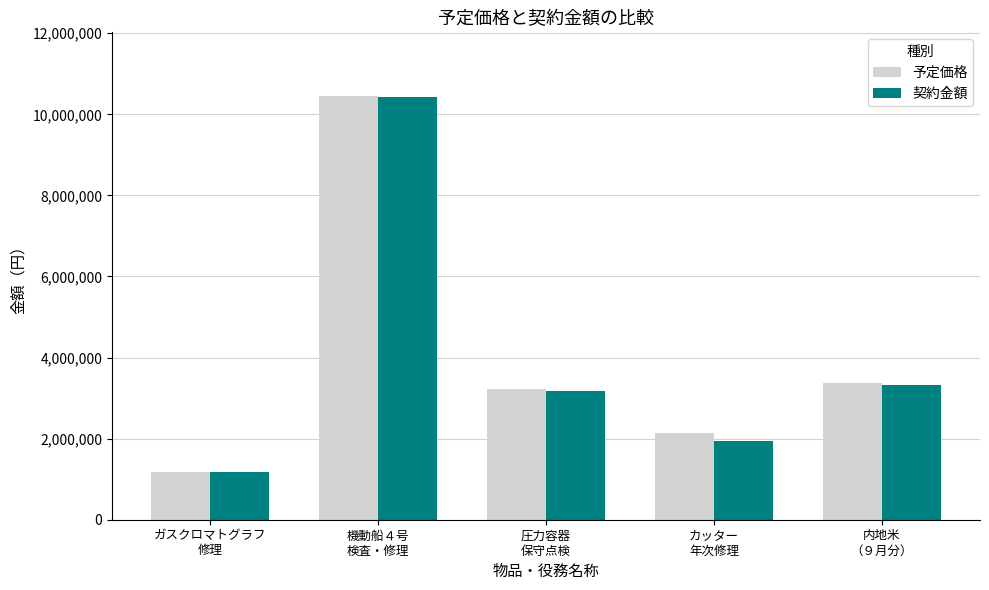

What is the label of the 3rd bar from the right?

圧力容器
保守点検